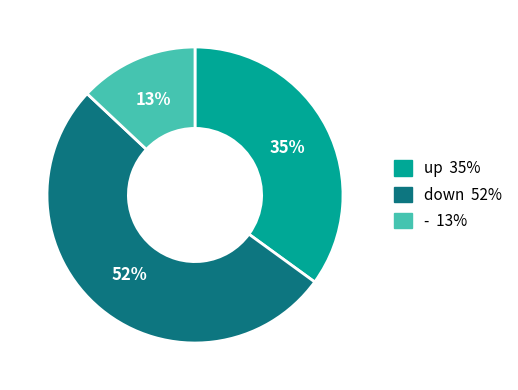

Which slice represents more than half of the pie?

down